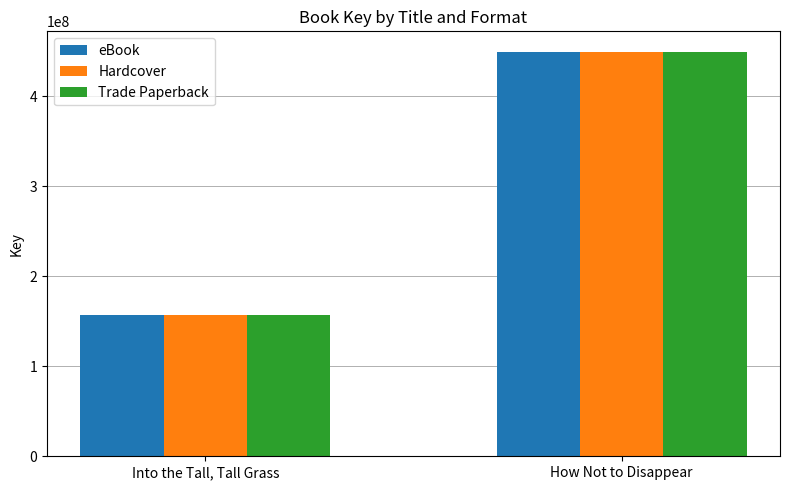

Rank the categories by Hardcover value from lowest to highest.

Into the Tall, Tall Grass, How Not to Disappear